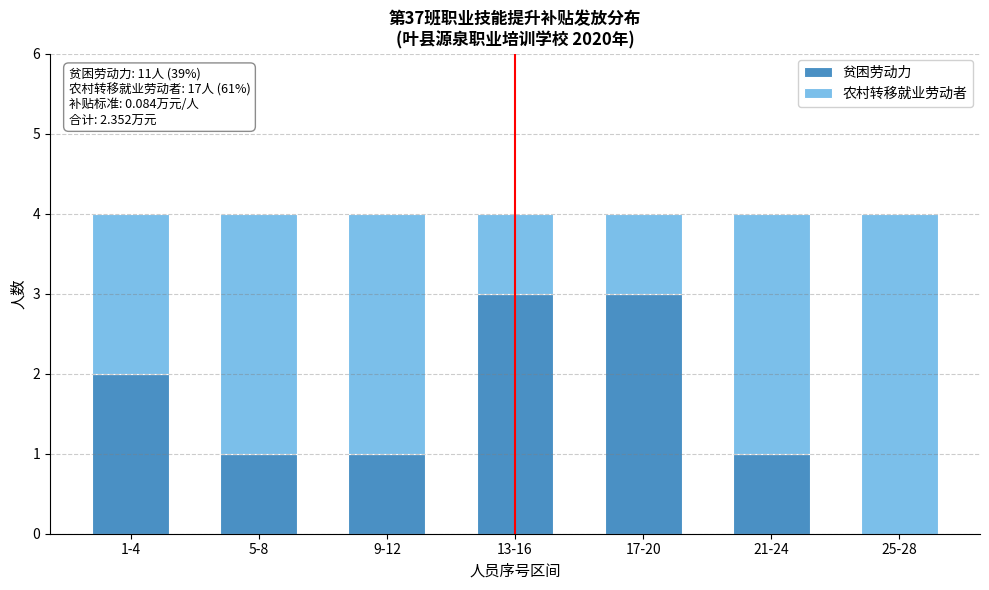

Reading left to right, list the values for the 贫困劳动力 series.

1-4=2	5-8=1	9-12=1	13-16=3	17-20=3	21-24=1	25-28=0